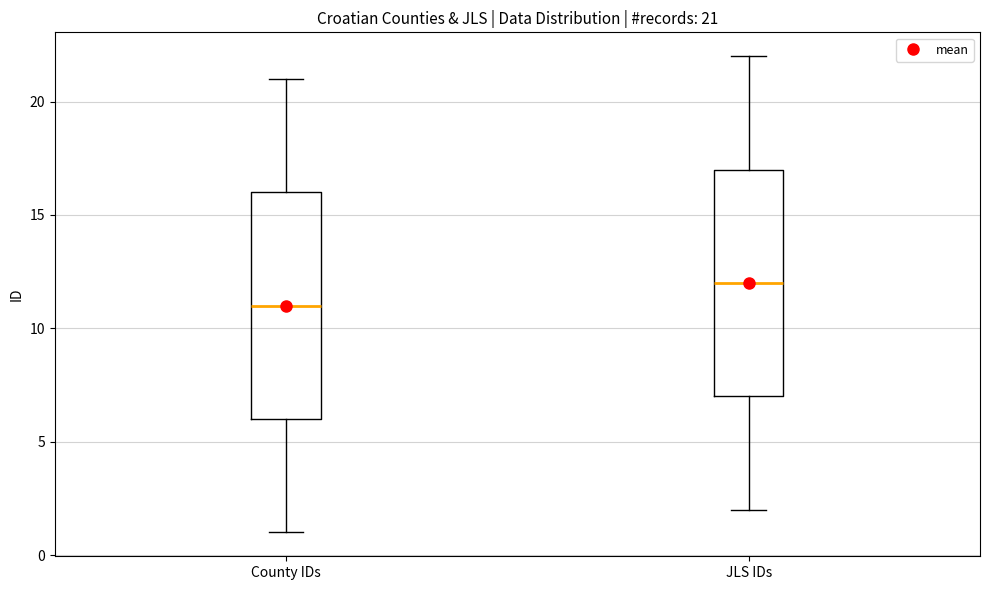

Which box has the lowest median line?

County IDs